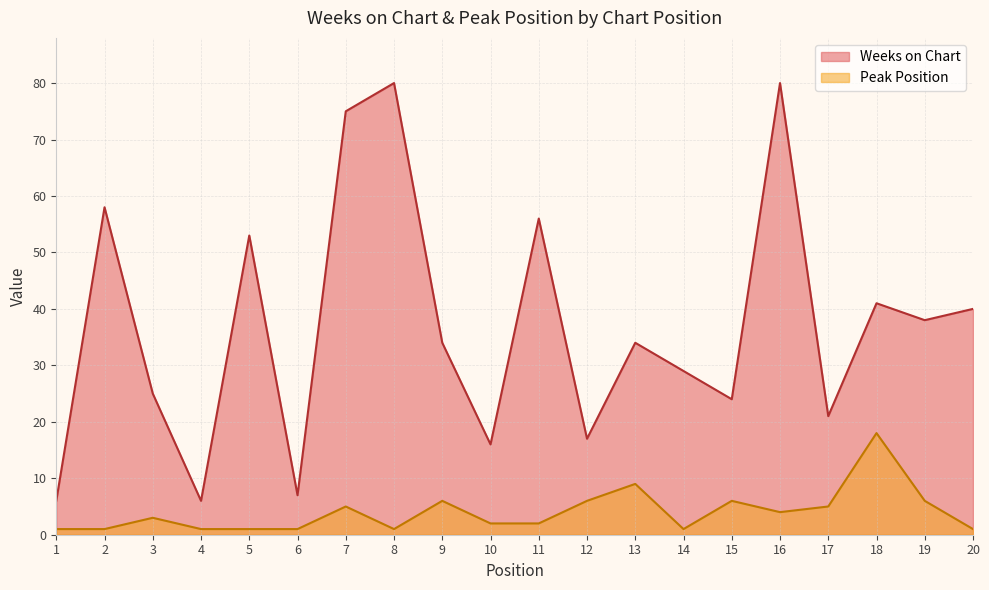

Which category has the lowest value across all series?

1